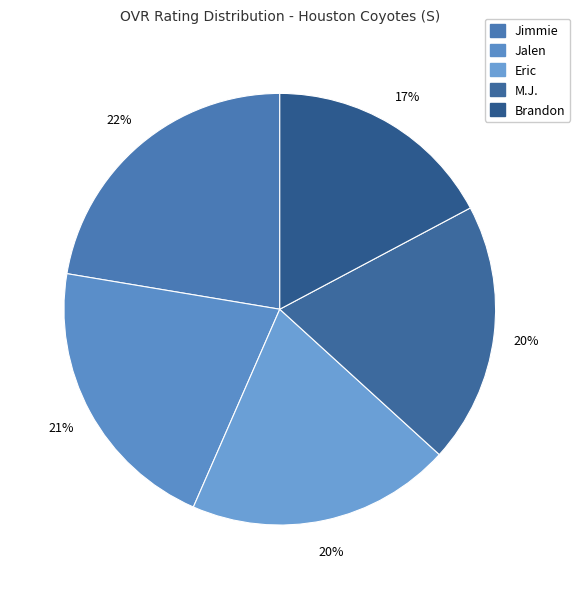

Which category has the smallest portion of the pie?

Brandon